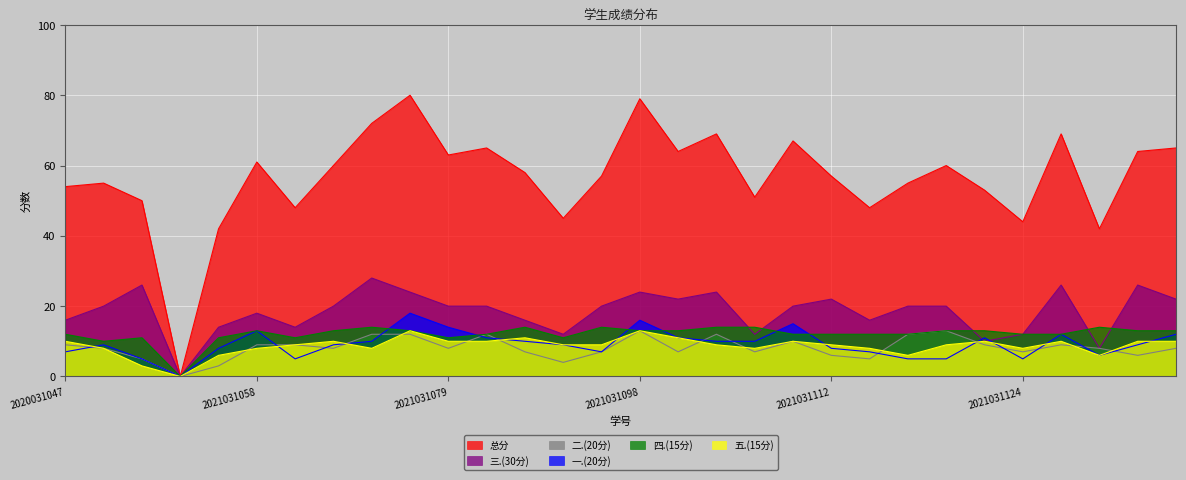

The value of 一.(20分) at 2021031053 is 0. True or false?

True